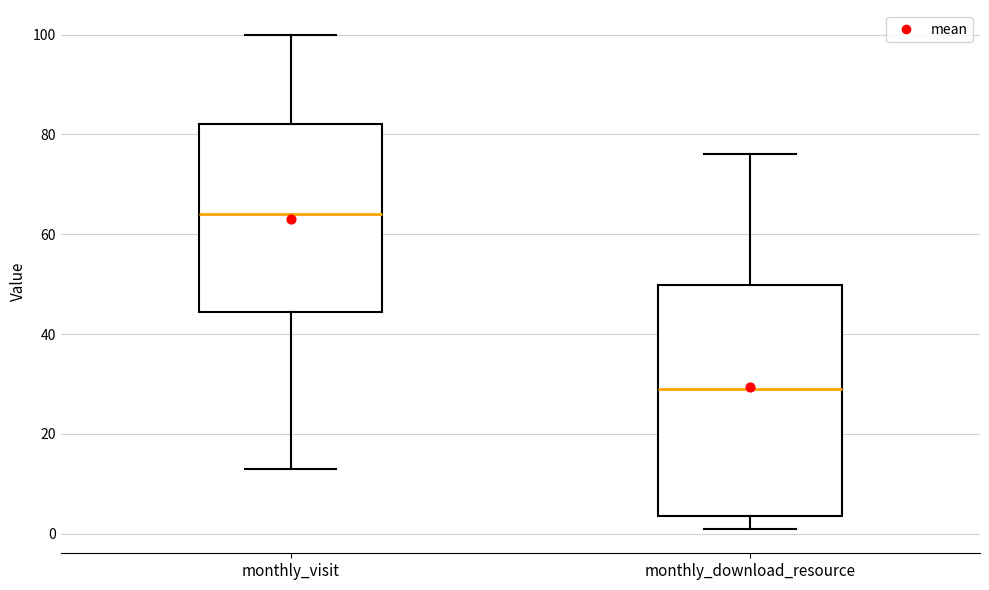

Reading left to right, transcribe this box plot: for each box, give where its median line is, the range the box spans, and where its two whiskers end, as read against the y-axis. The values are not printed on the chart, so give them approximately, as read against the axis.

monthly_visit: median 64, box 44 to 82, whiskers 14 to 100
monthly_download_resource: median 30, box 4 to 50, whiskers 2 to 76